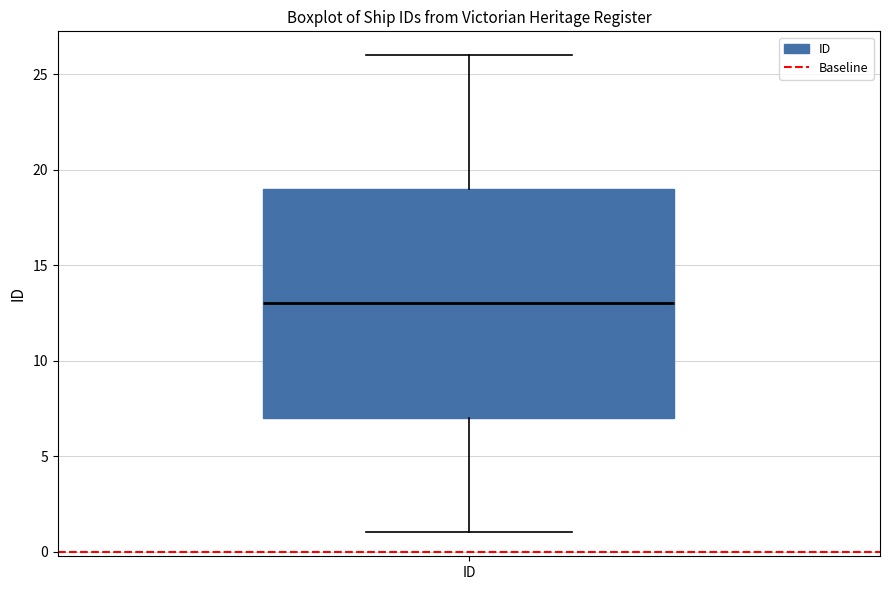

Where is the upper edge of the box for ID on the y-axis? The values are not printed on the chart, so give them approximately, as read against the axis.

19